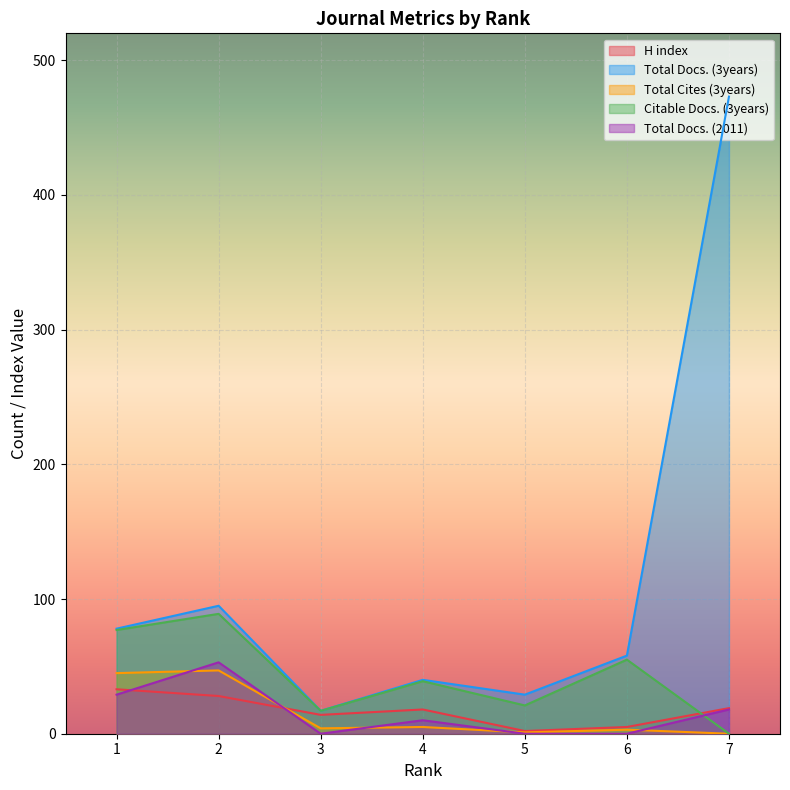

How many interior local valleys does the Total Docs. (3years) series have?

2